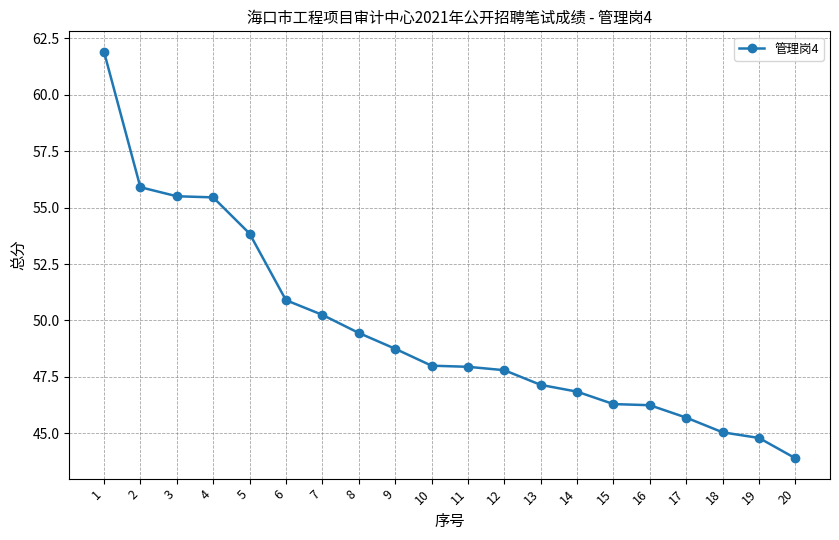

The chart shows a value of 47.8 at 12. True or false?

True